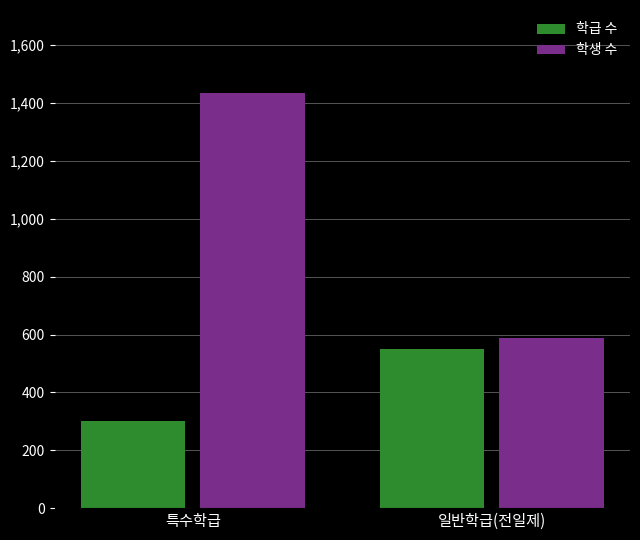

What is the difference between the maximum and minimum values in the 학급 수 series?

249